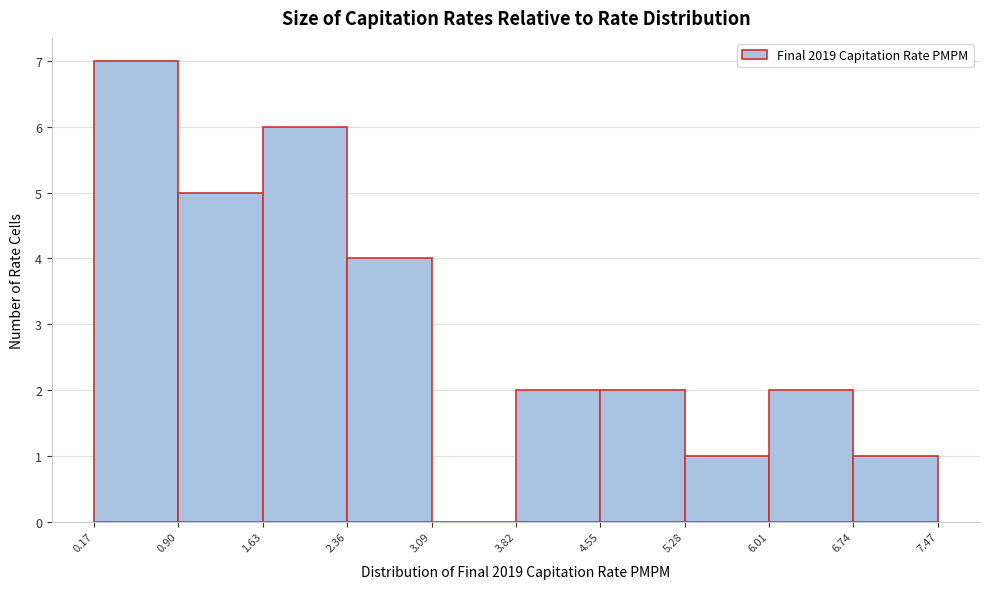

Reading left to right, list every bar in this chart as the range it spans on the x-axis followed by its height. The values are not printed on the chart, so give them approximately, as read against the axis.

0.17 to 0.90: 7
0.90 to 1.63: 5
1.63 to 2.36: 6
2.36 to 3.09: 4
3.09 to 3.82: 0
3.82 to 4.55: 2
4.55 to 5.28: 2
5.28 to 6.01: 1
6.01 to 6.74: 2
6.74 to 7.47: 1